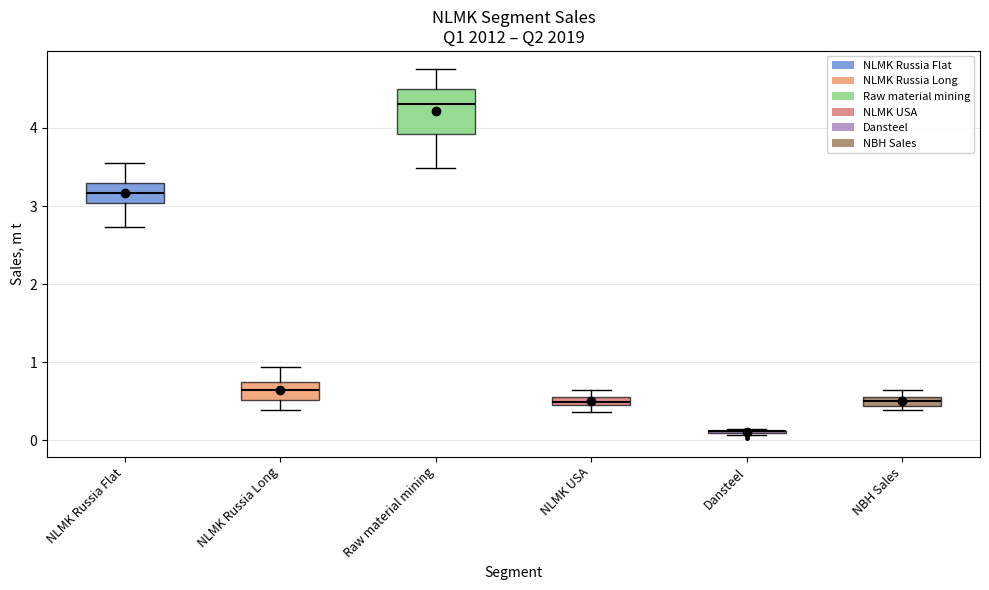

Where does the median line of the box for NLMK Russia Long sit on the y-axis? The values are not printed on the chart, so give them approximately, as read against the axis.

0.6